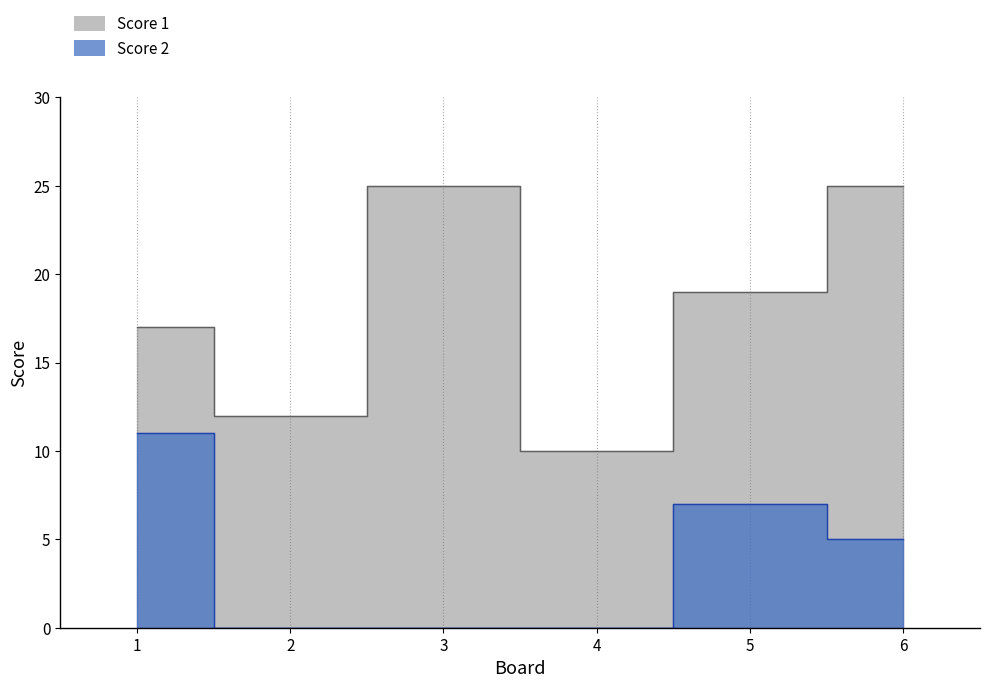

How many interior local valleys does the Score 1 series have?

2